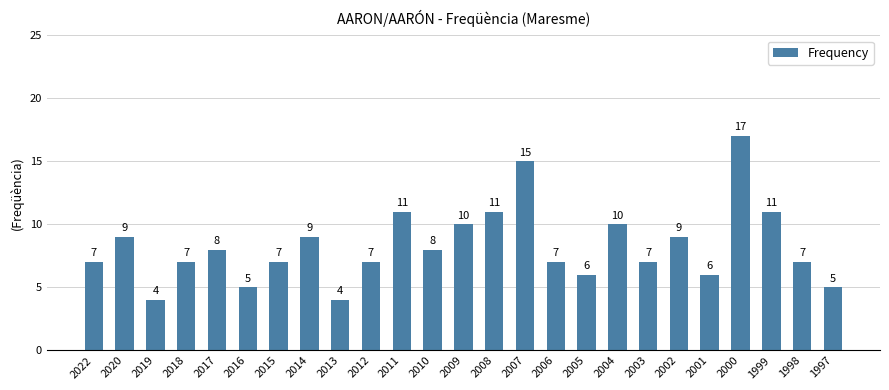

What value does the data have at 2019?

4